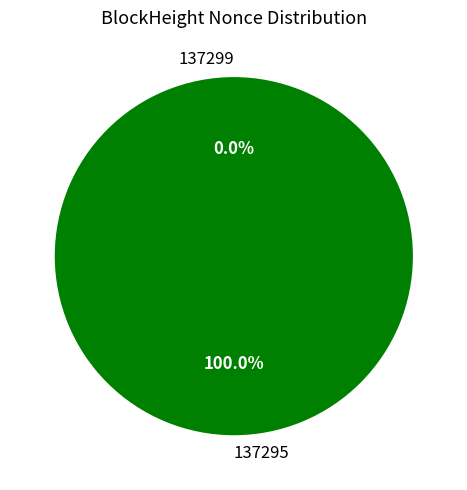

To the nearest percent, what is the average slice percentage?

50%